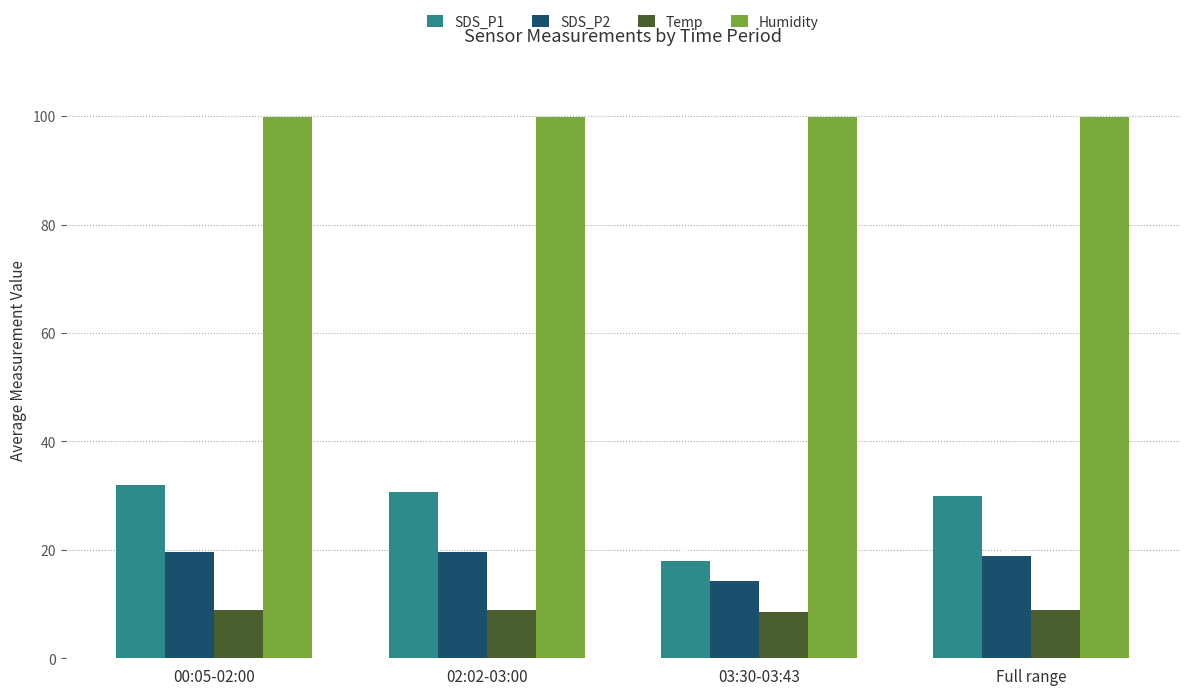

Which label corresponds to the smallest value in the chart?

03:30-03:43